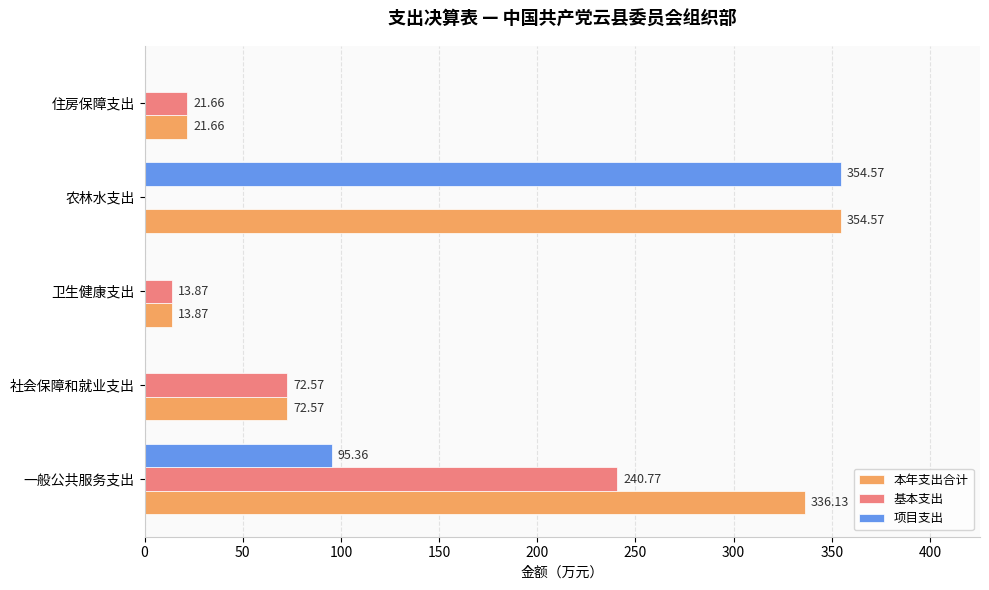

Which series has the largest total across all categories?

本年支出合计